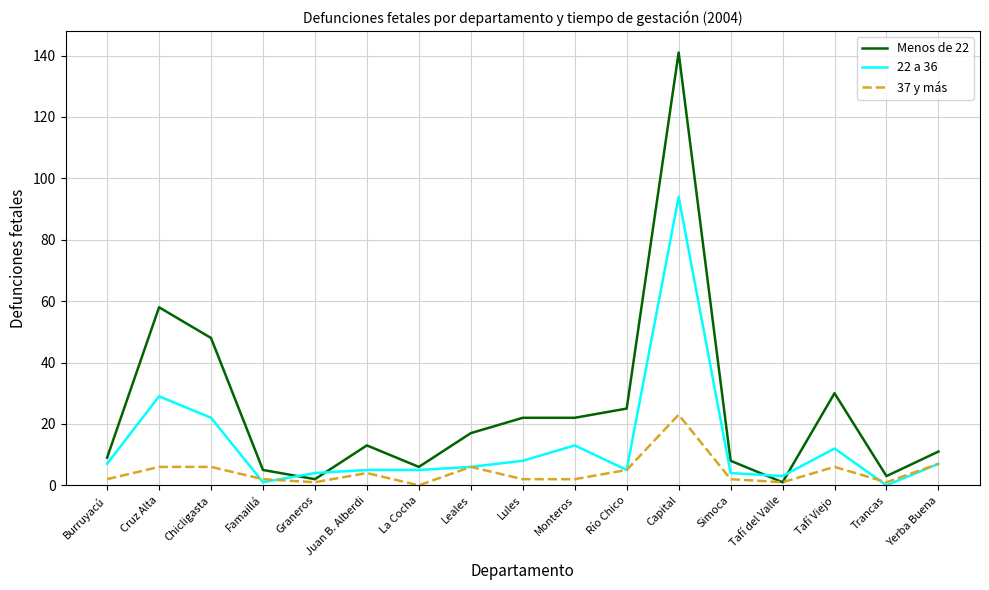

How many categories are shown in the chart?

17